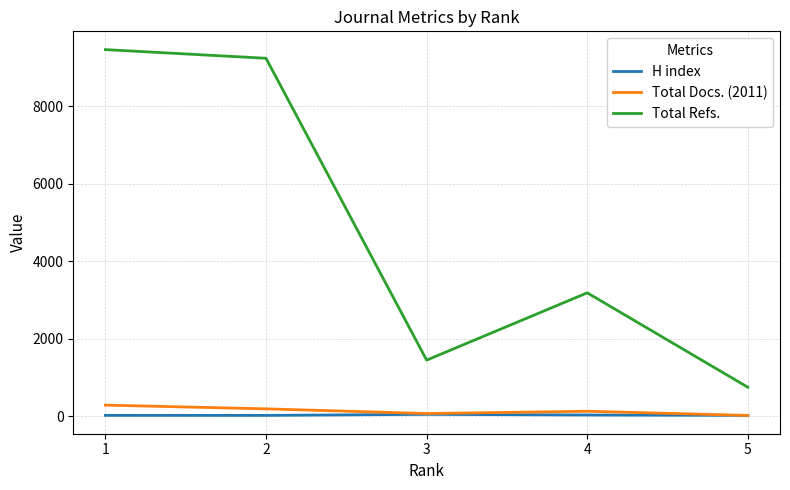

At which label does Total Docs. (2011) reach its peak?

1